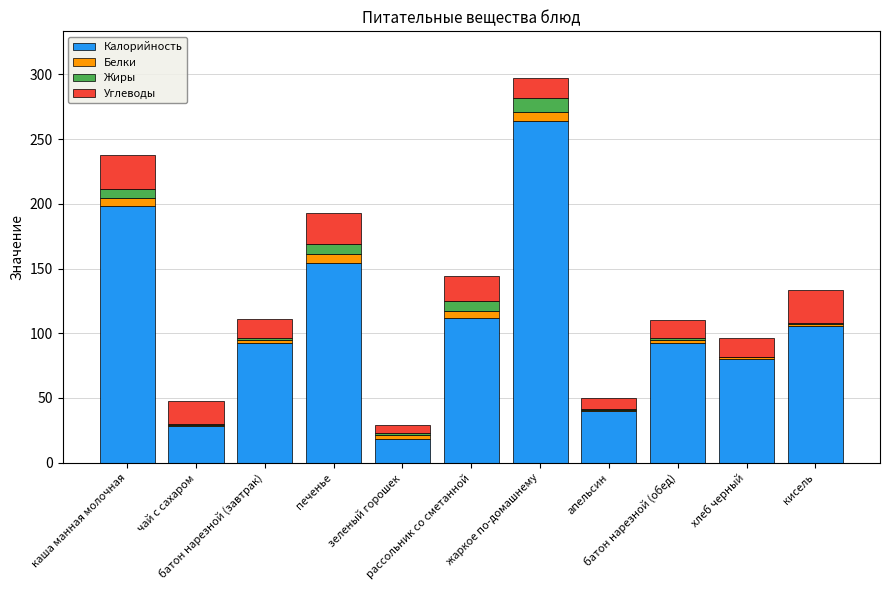

Are the bars grouped side by side (vs. stacked)?

No